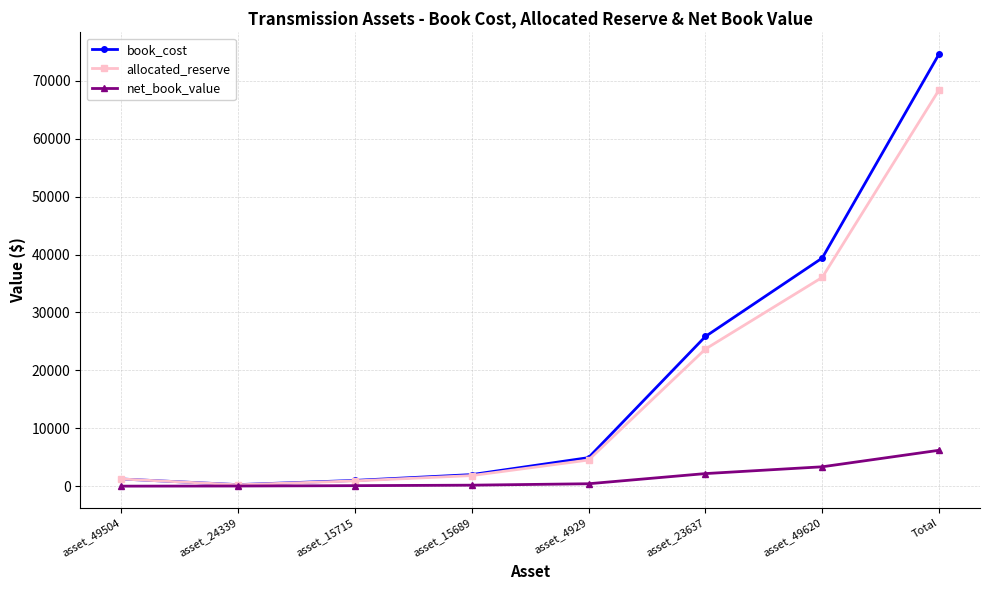

The book_cost series shows 1992.1 at asset_15689. True or false?

True